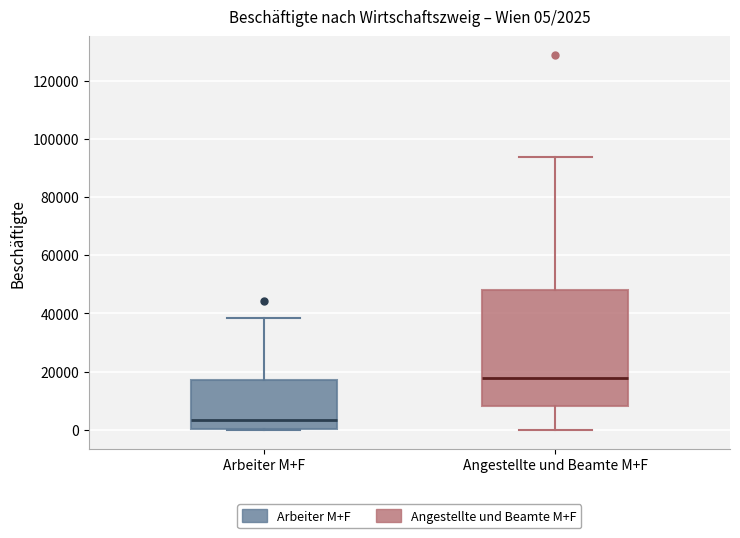

Which box has the highest median line?

Angestellte und Beamte M+F